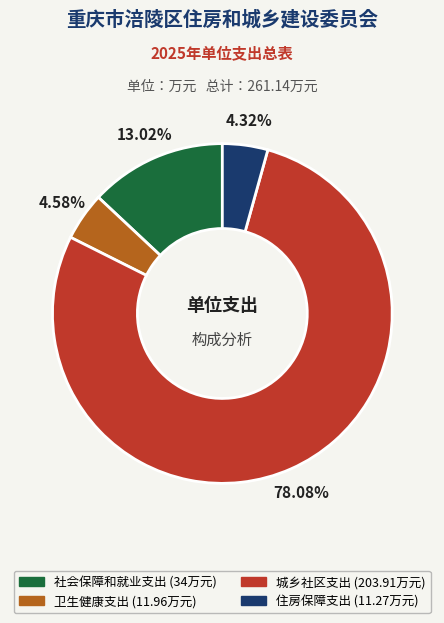

How many segments does this pie chart have?

4